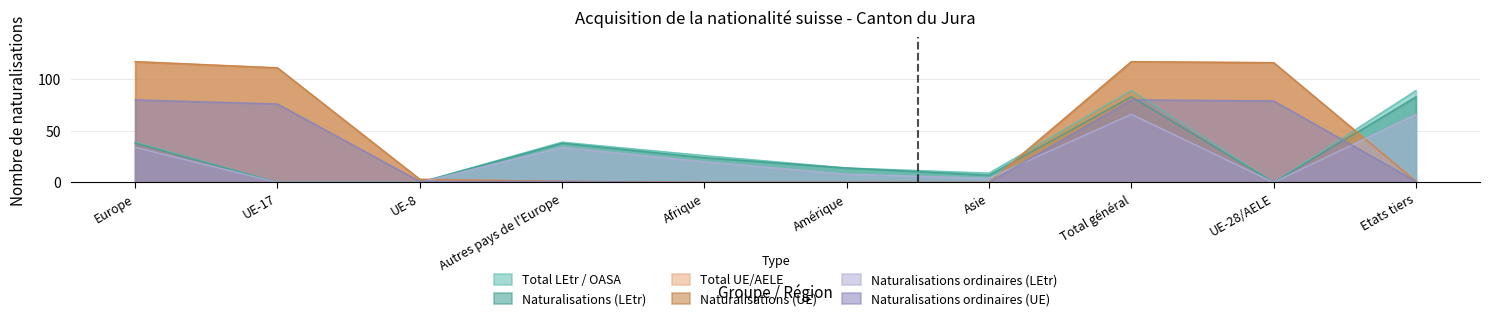

Reading left to right, transcribe all the data shown in this chart.

Total LEtr / OASA: Europe=39	UE-17=0	UE-8=0	Autres pays de l'Europe=39	Afrique=26	Amérique=14	Asie=9	Total général=89	UE-28/AELE=0	Etats tiers=89
Naturalisations (LEtr): Europe=38	UE-17=0	UE-8=0	Autres pays de l'Europe=38	Afrique=24	Amérique=14	Asie=7	Total général=83	UE-28/AELE=0	Etats tiers=83
Total UE/AELE: Europe=117	UE-17=111	UE-8=3	Autres pays de l'Europe=1	Afrique=0	Amérique=0	Asie=0	Total général=117	UE-28/AELE=116	Etats tiers=1
Naturalisations (UE): Europe=117	UE-17=111	UE-8=3	Autres pays de l'Europe=1	Afrique=0	Amérique=0	Asie=0	Total général=117	UE-28/AELE=116	Etats tiers=1
Naturalisations ordinaires (LEtr): Europe=34	UE-17=0	UE-8=0	Autres pays de l'Europe=34	Afrique=20	Amérique=8	Asie=4	Total général=66	UE-28/AELE=0	Etats tiers=66
Naturalisations ordinaires (UE): Europe=80	UE-17=76	UE-8=1	Autres pays de l'Europe=1	Afrique=0	Amérique=0	Asie=0	Total général=80	UE-28/AELE=79	Etats tiers=1